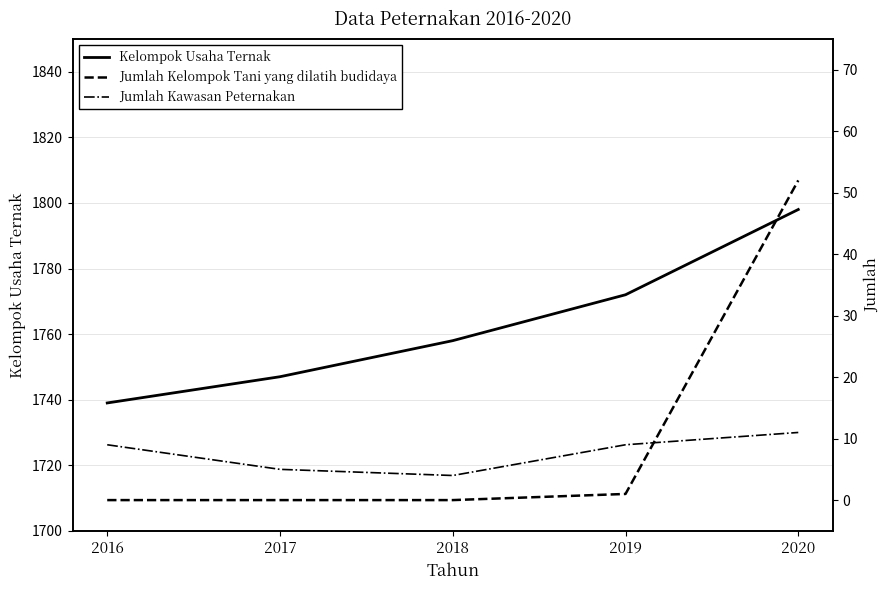

True or false: Kelompok Usaha Ternak has more than 1 points higher than both neighbors.

False